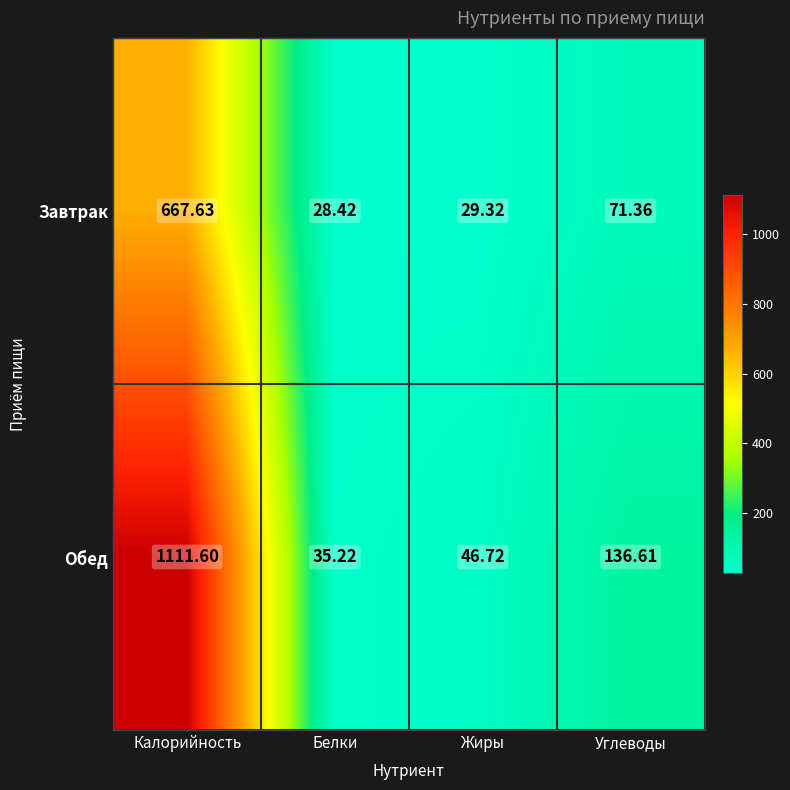

At which label is Обед closest to 573?

Углеводы